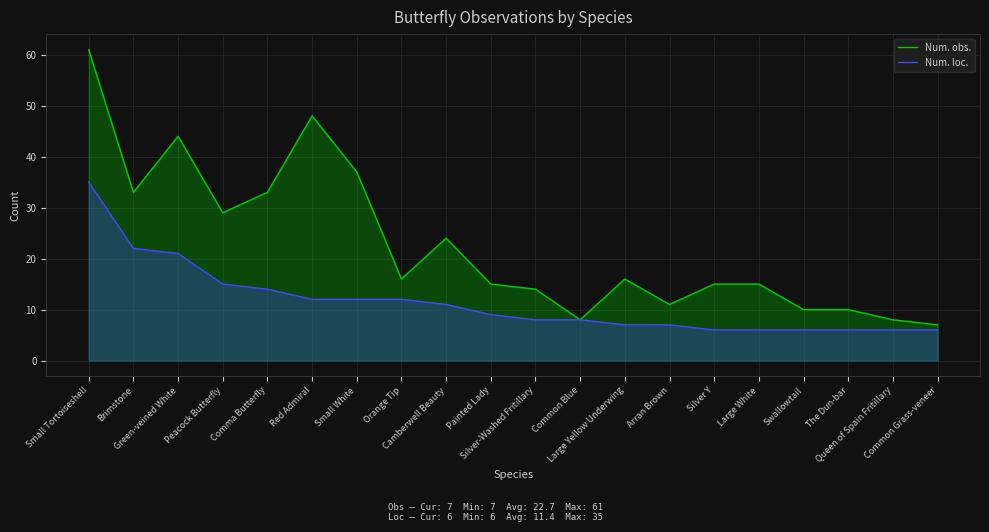

True or false: Num. obs. and Num. loc. cross at least once.

False